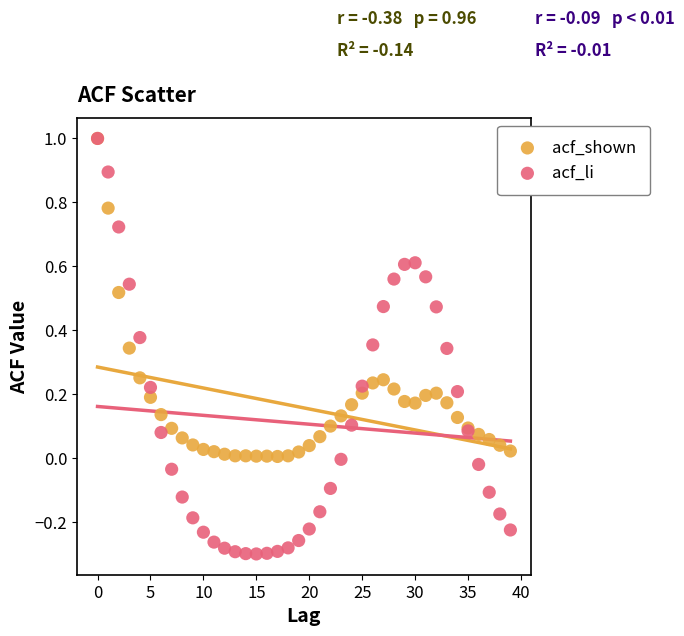

Which series has the largest Y range (max minus min)?

acf_li